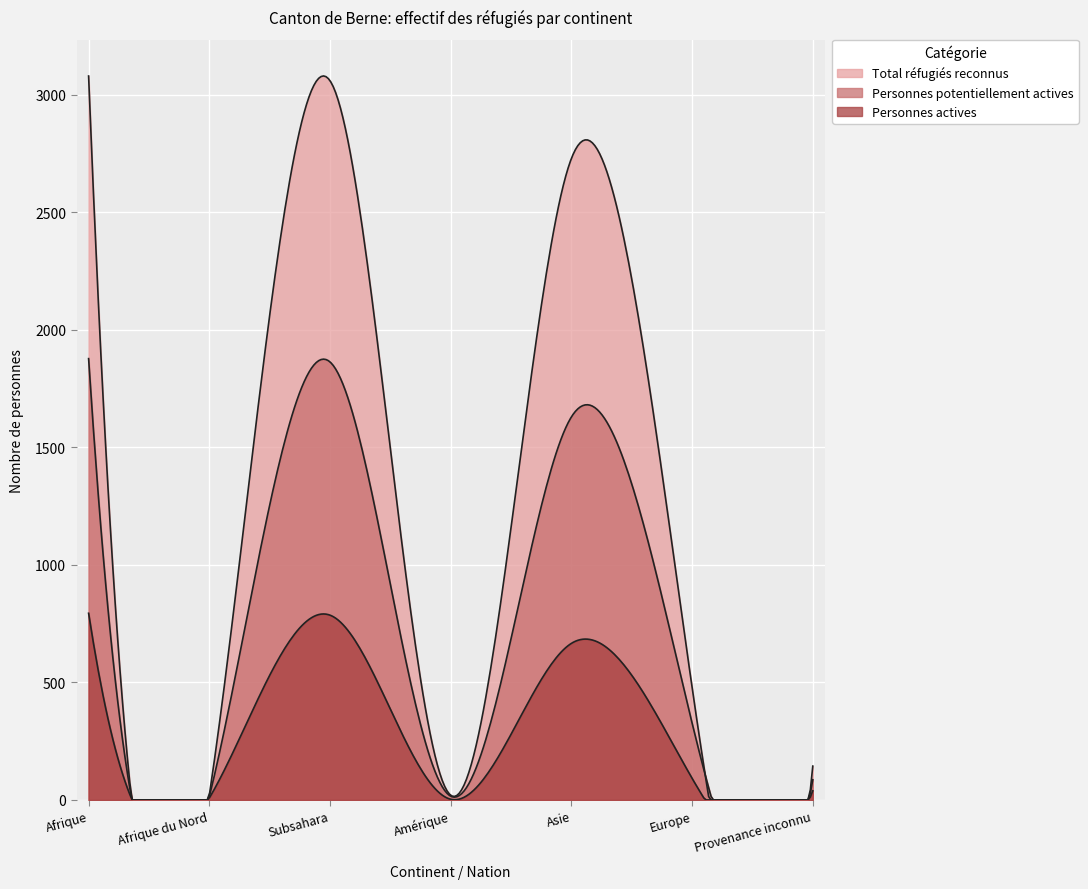

List the series in order of their peak value, lowest first.

Personnes actives, Personnes potentiellement actives, Total réfugiés reconnus